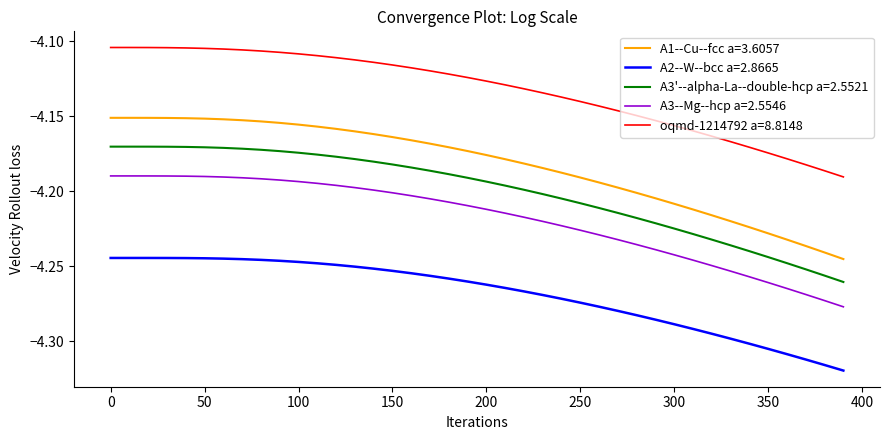

How many lines are shown in the chart?

5